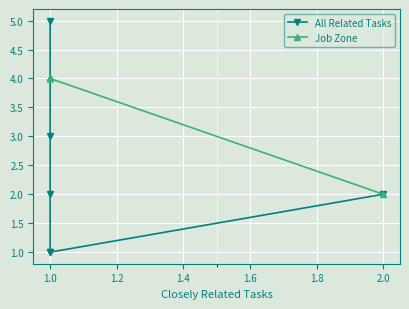

Rank the series by their average value, from highest to lowest.

Job Zone, All Related Tasks